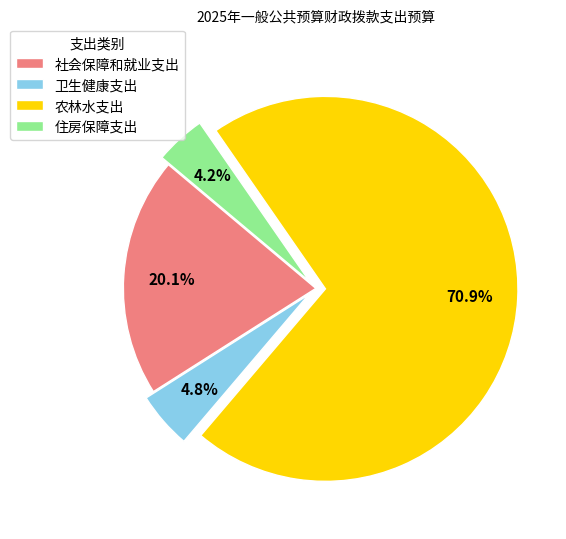

How much of the chart is everything except 住房保障支出?

95.8%